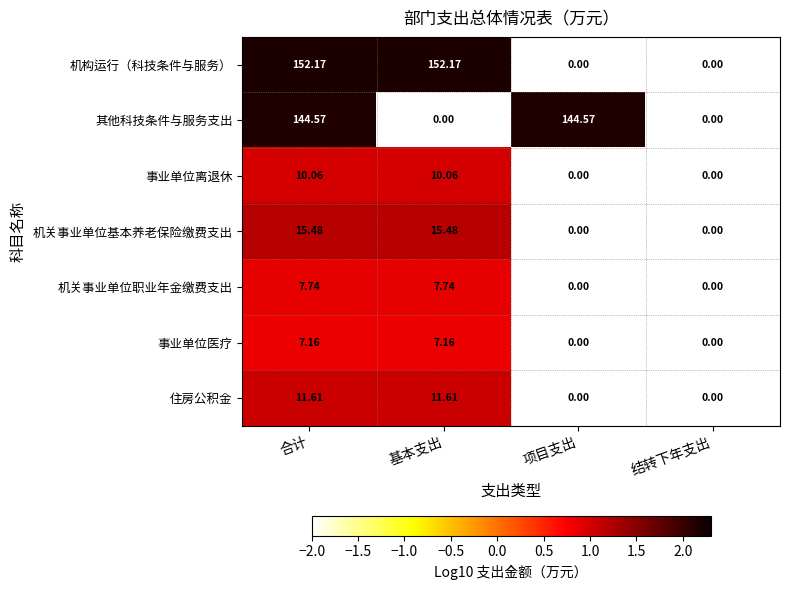

Where does the 机关事业单位基本养老保险缴费支出 series first go above 15?

合计